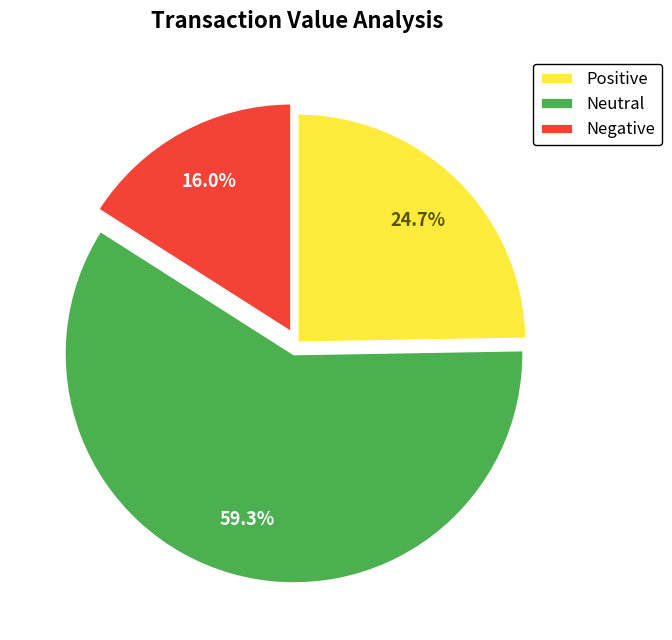

What is the largest slice in the pie chart?

Neutral